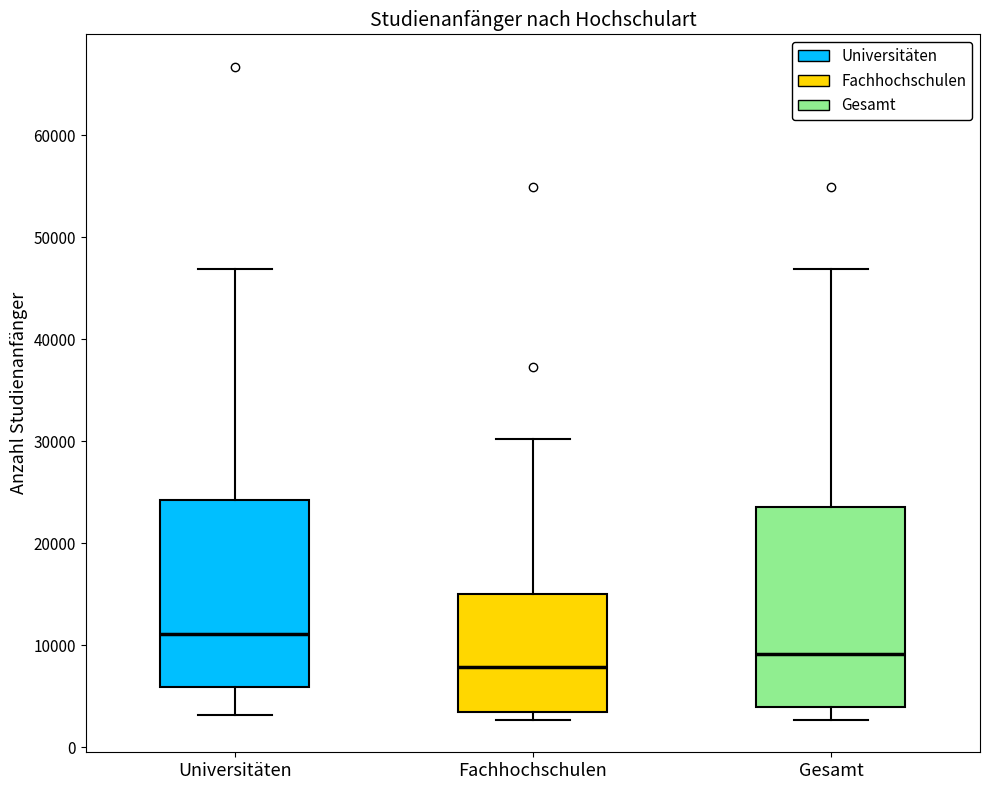

Which box has the highest median line?

Universitäten